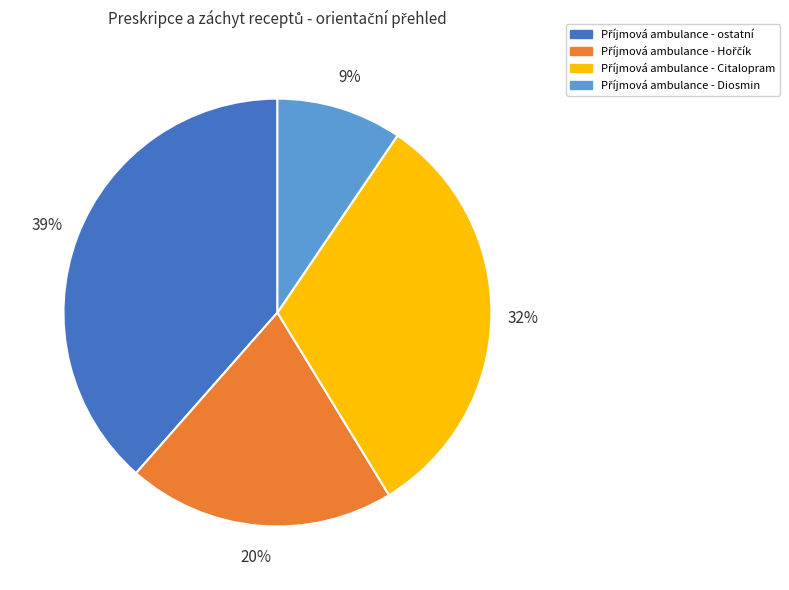

Is there a majority slice in this chart?

No